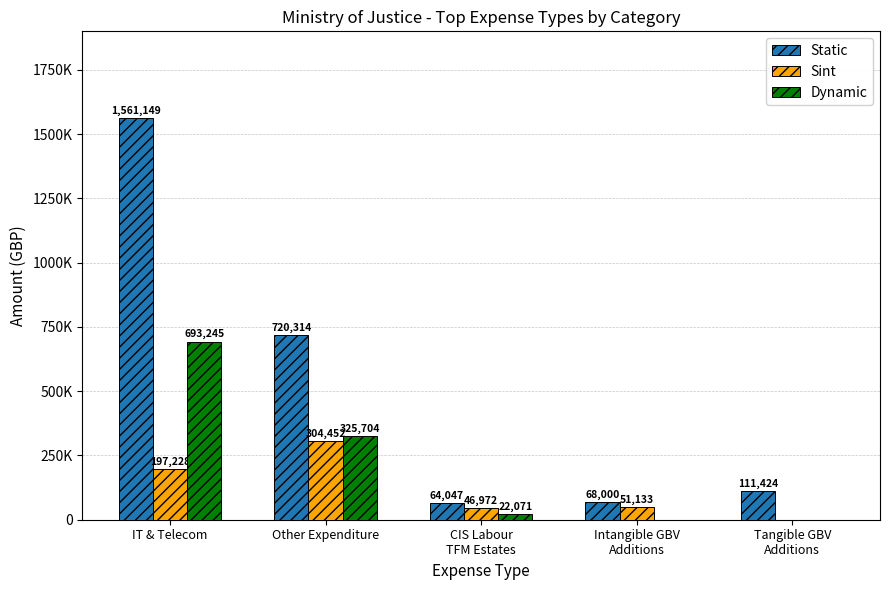

At which category does the chart reach its peak across all series?

IT & Telecom